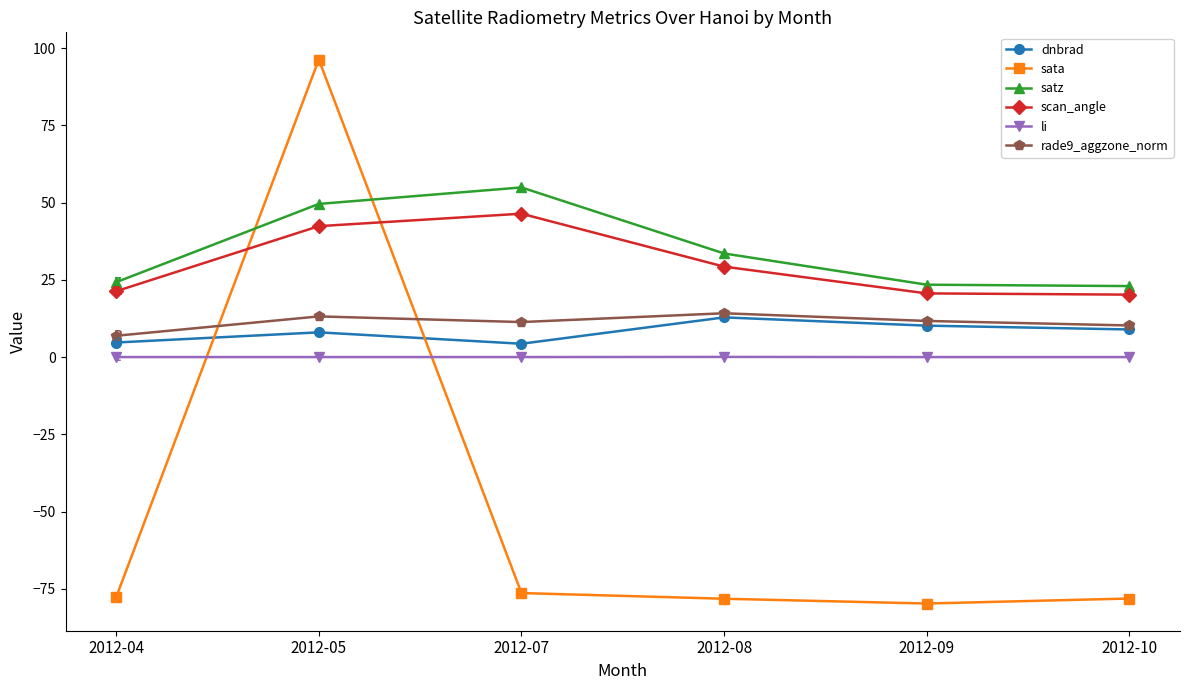

Which series has the largest total across all categories?

satz